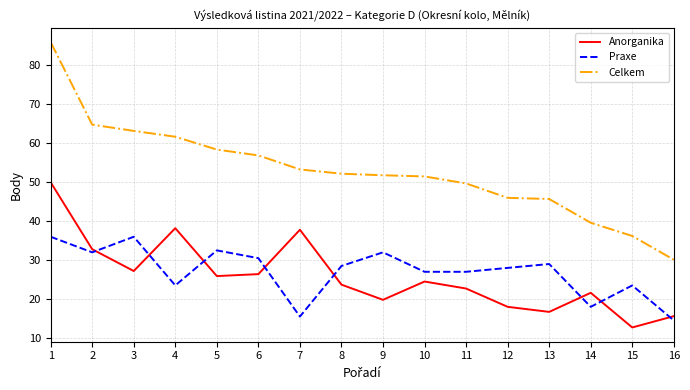

At which category does Praxe reach its first local valley?

2